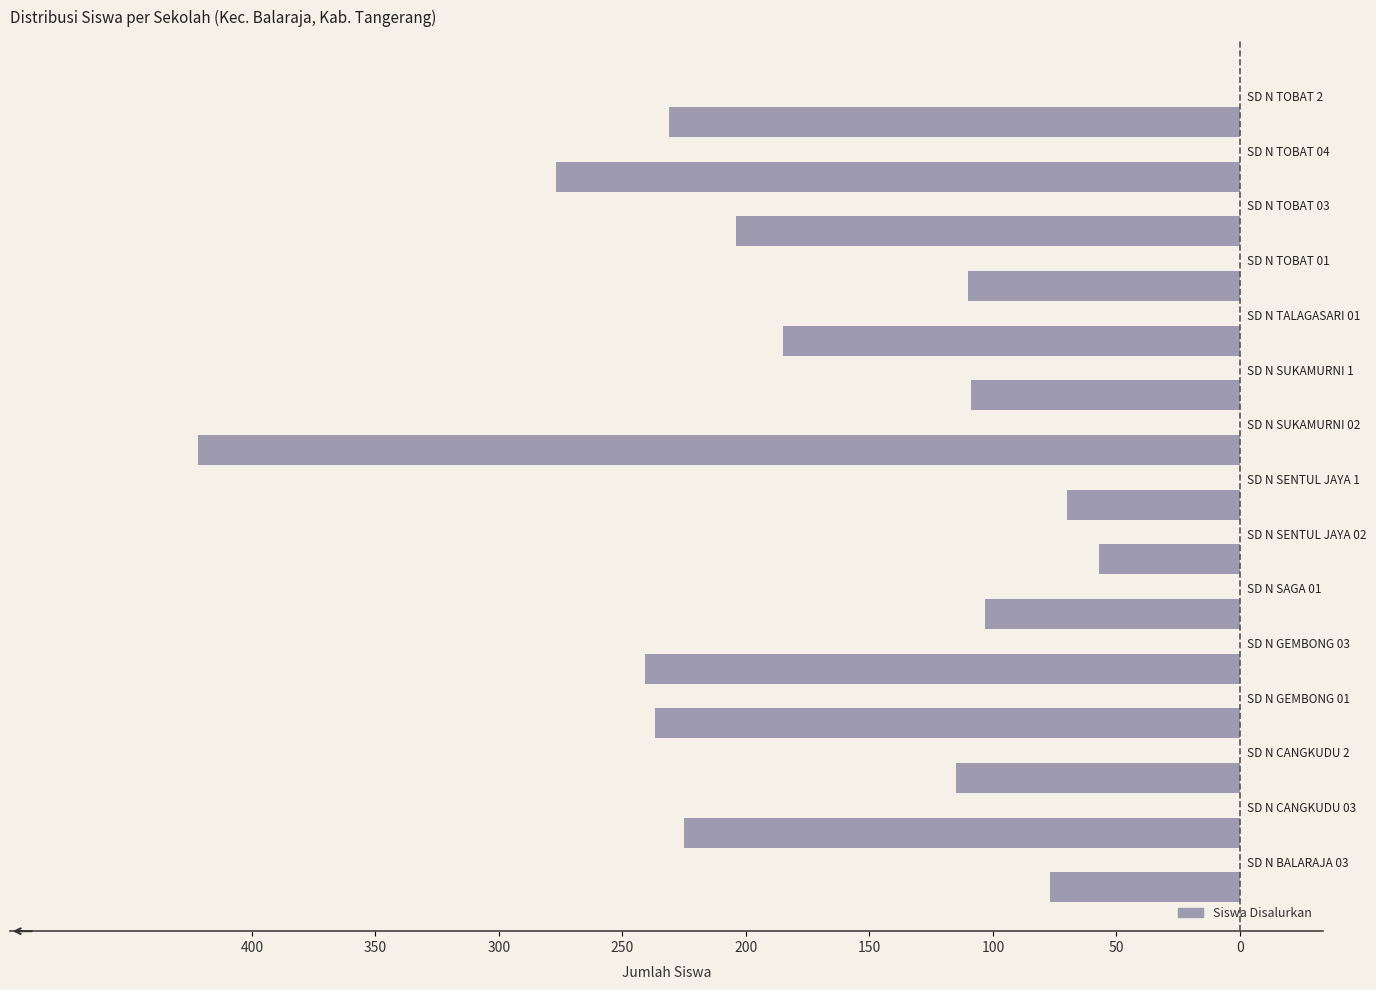

Does the chart contain stacked bars?

No